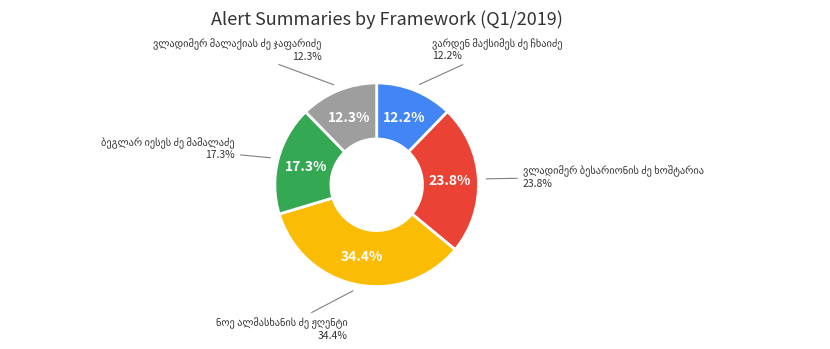

Which category has the biggest portion of the pie?

ნოე ალმასხანის ძე ჟღენტი